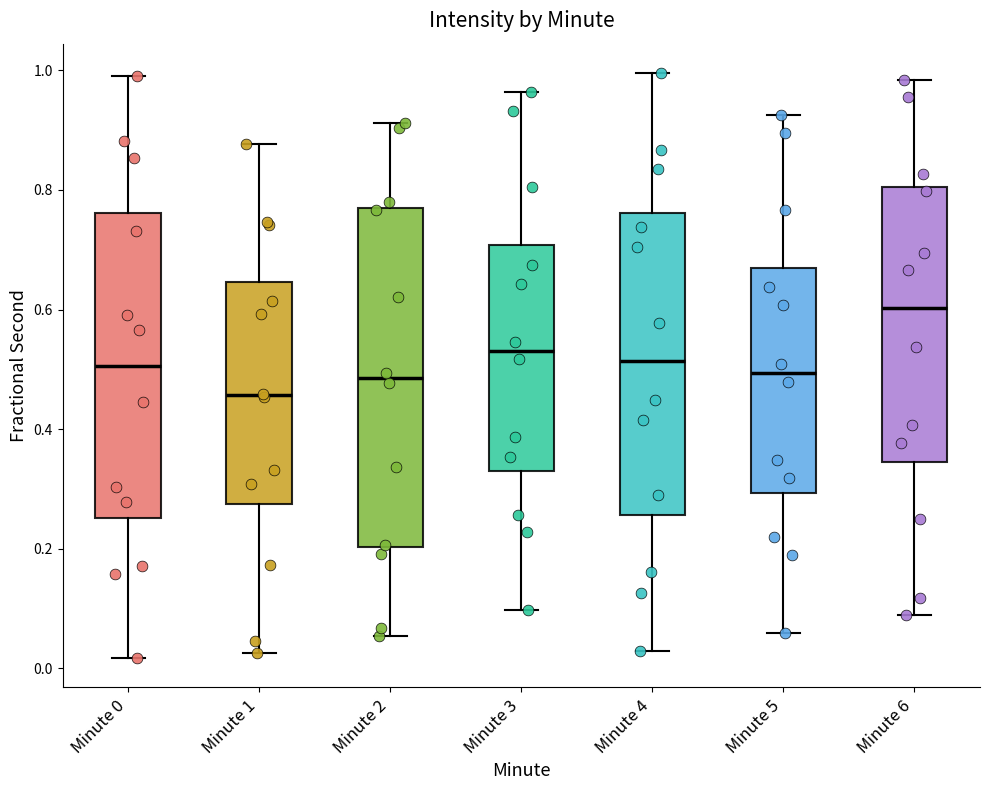

Where is the upper edge of the box for Minute 0 on the y-axis? The values are not printed on the chart, so give them approximately, as read against the axis.

0.76